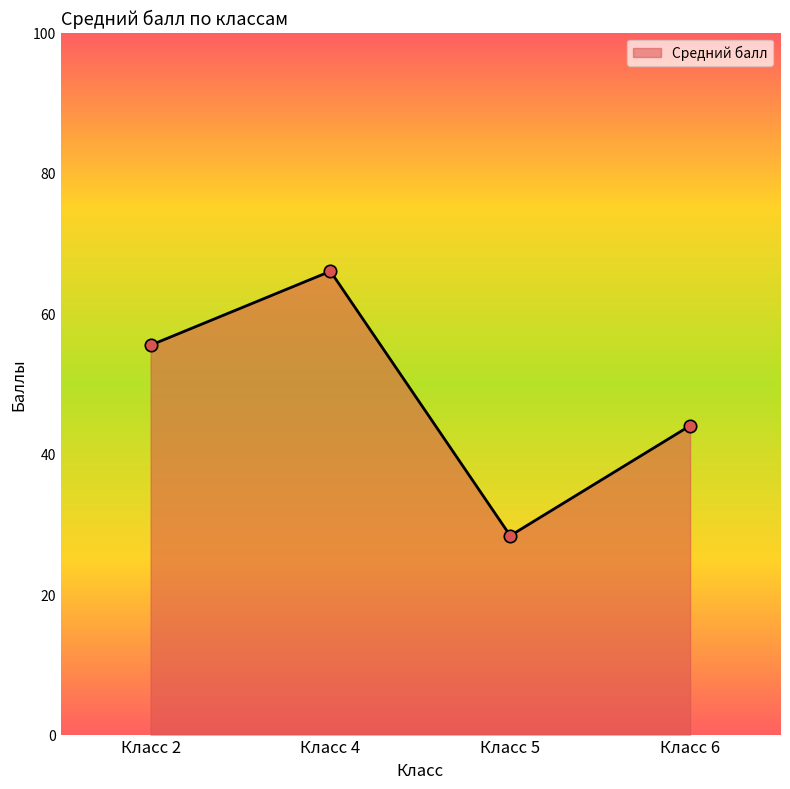

What is the change in value from Класс 2 to Класс 5?

-27.1